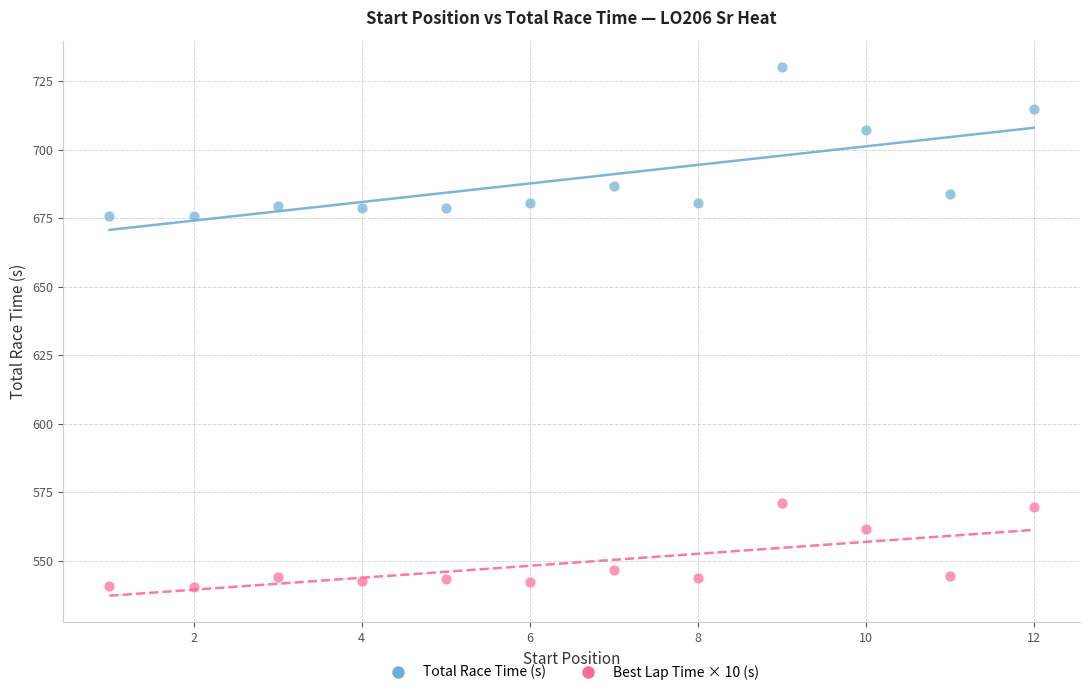

In the Total Race Time (s) series, what Y value is closest to 702?

707.0